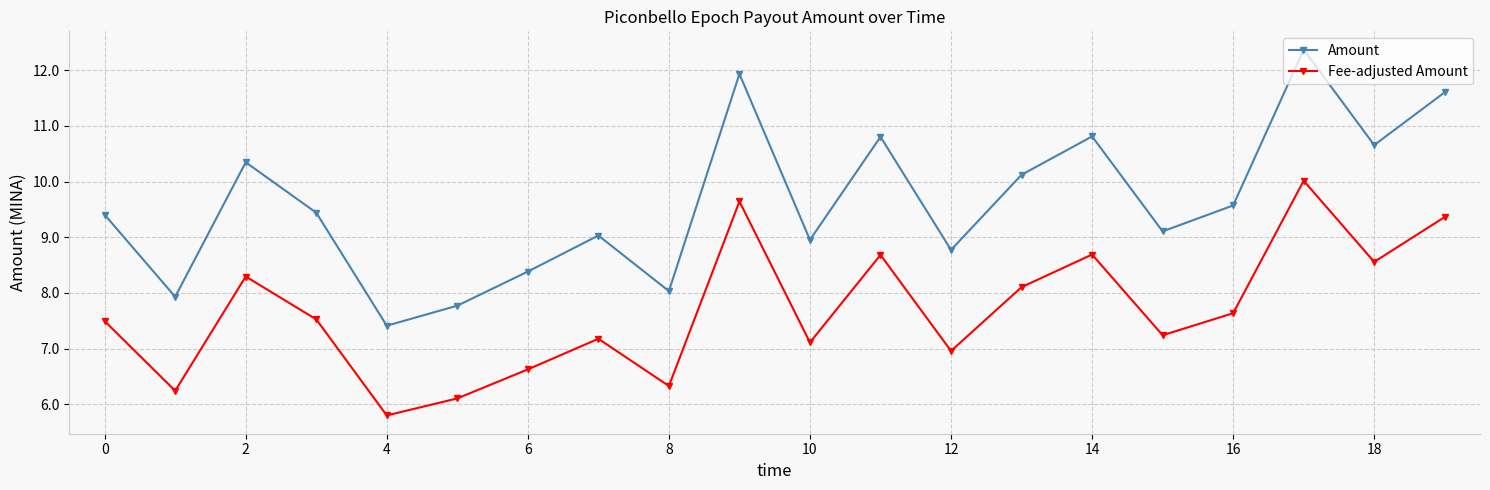

What is the sum of all Amount values?

192.5